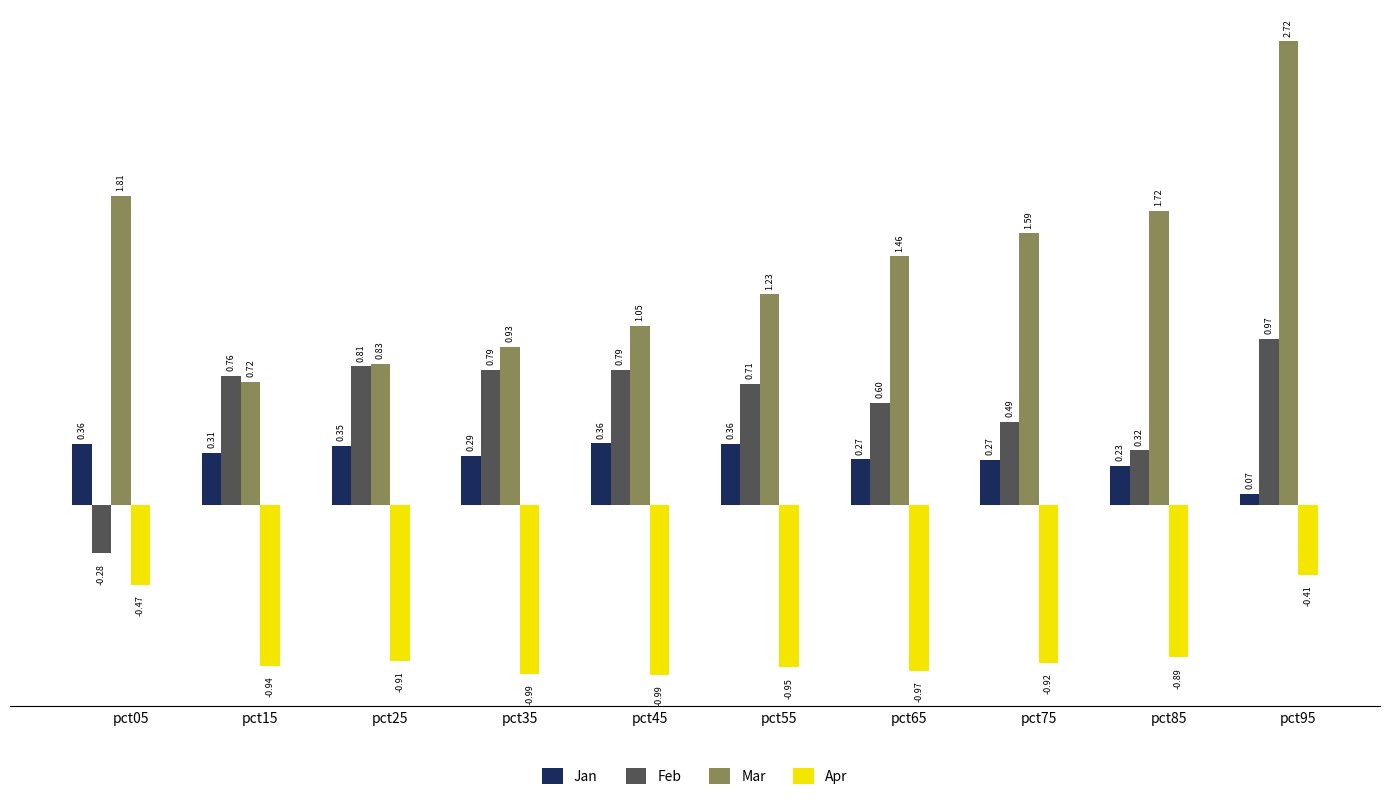

What is the spread (max minus min) of values at pct75?

2.5